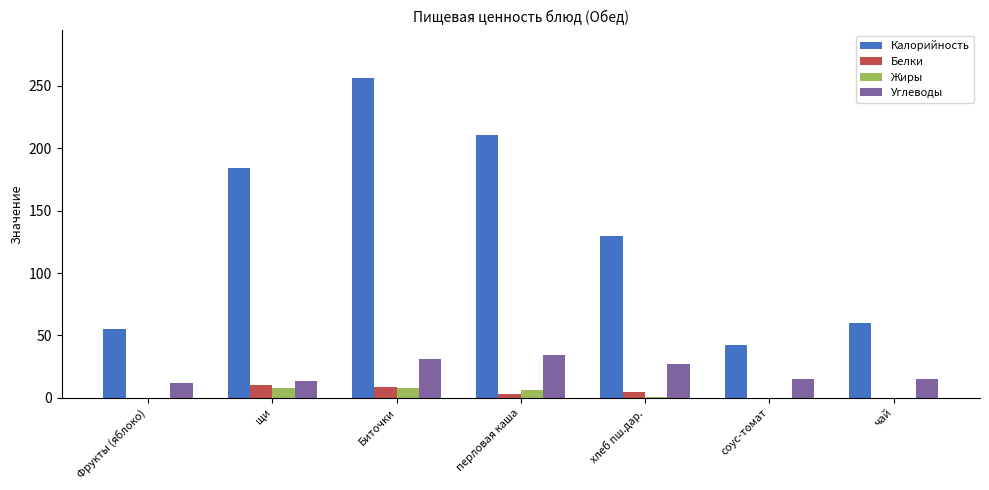

Which category has the highest value across all series?

Биточки